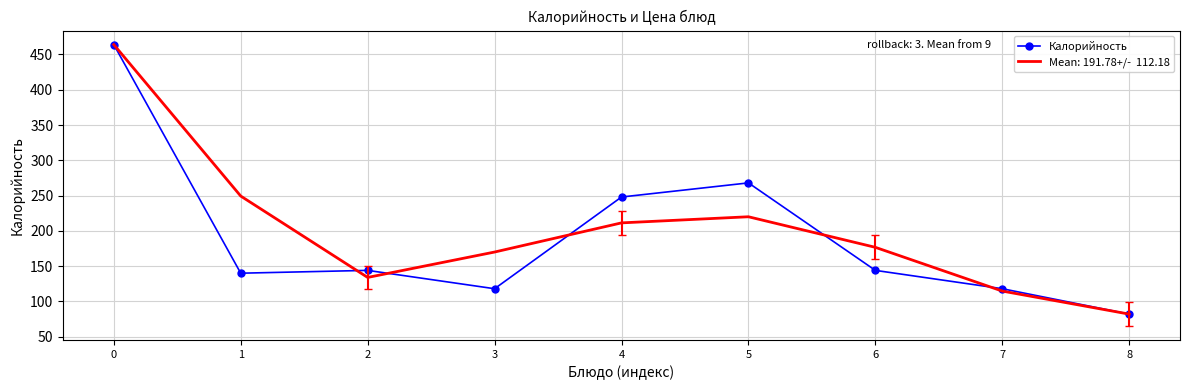

What is the spread (max minus min) of values at 3?

52.0